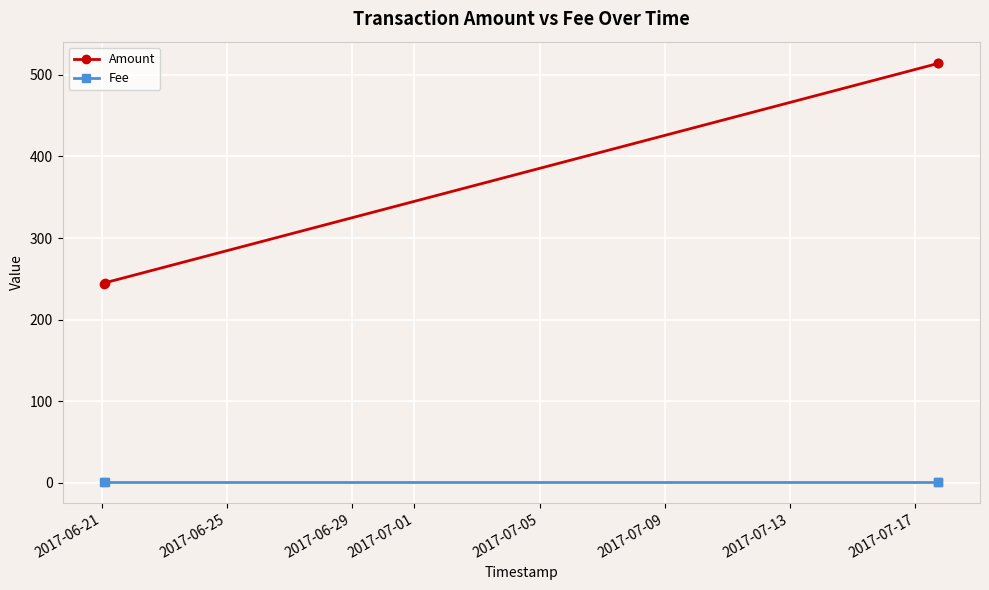

How many series are shown in this chart?

2